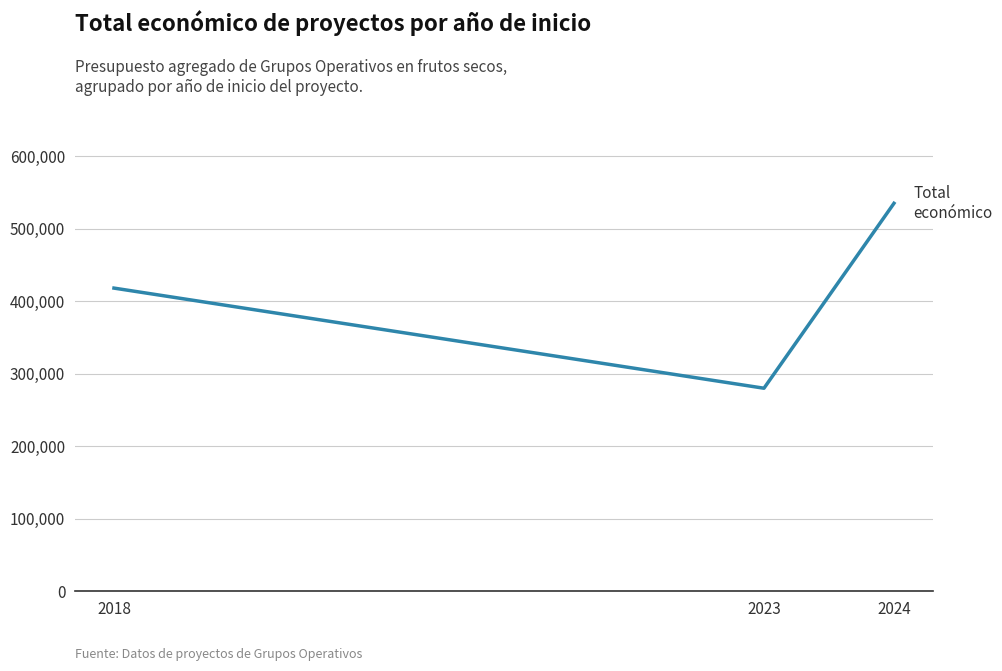

List the labels in order of value, smallest first.

2023, 2018, 2024